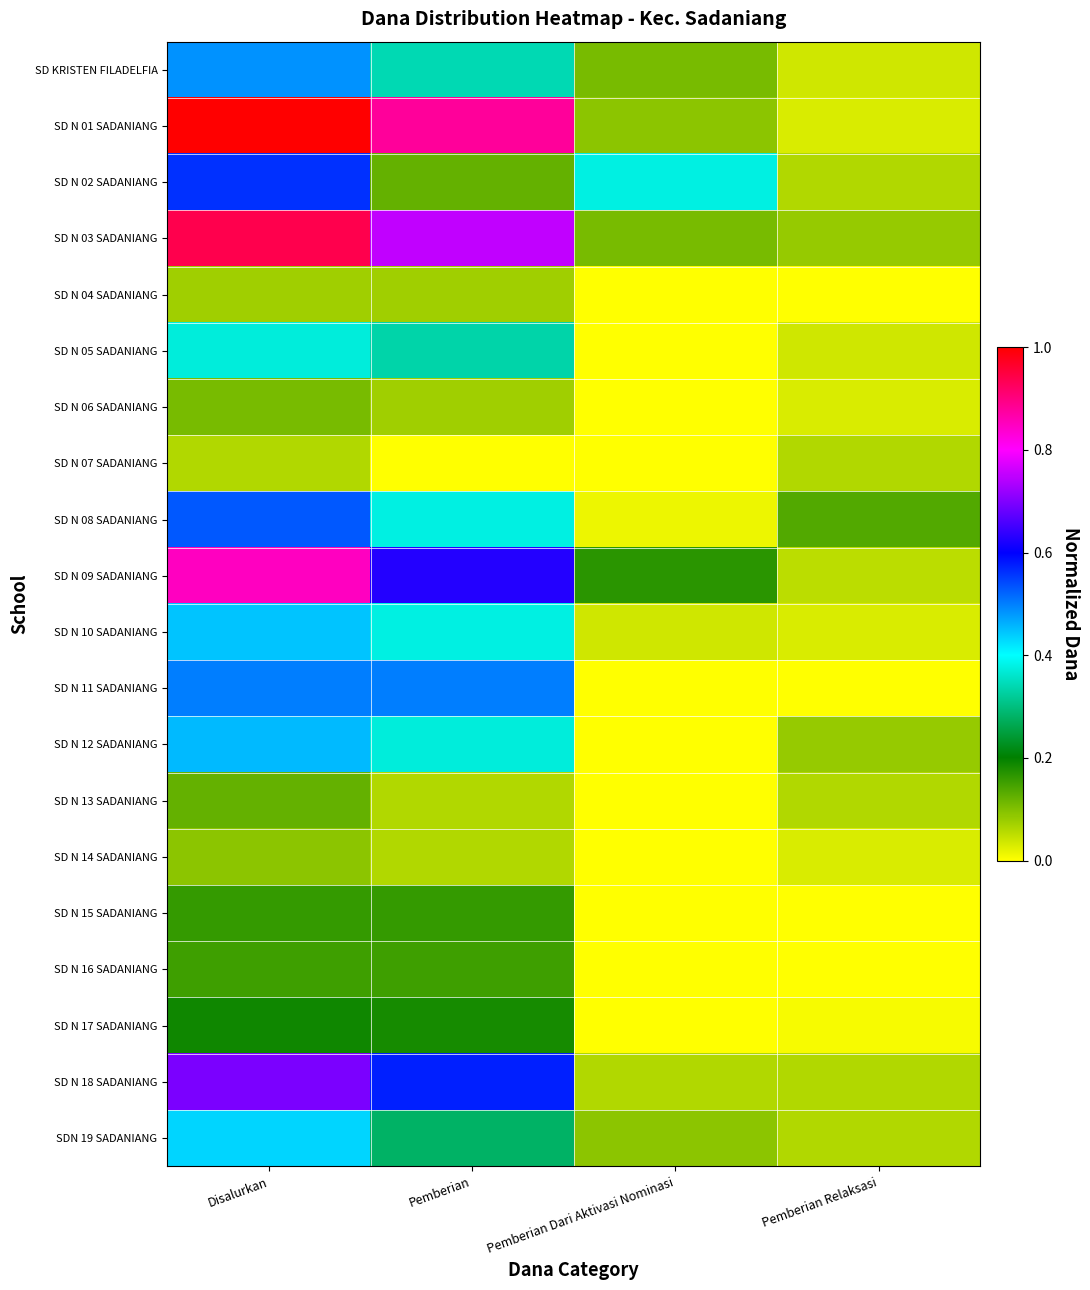

What is the total value across all series at Pemberian?

6.3